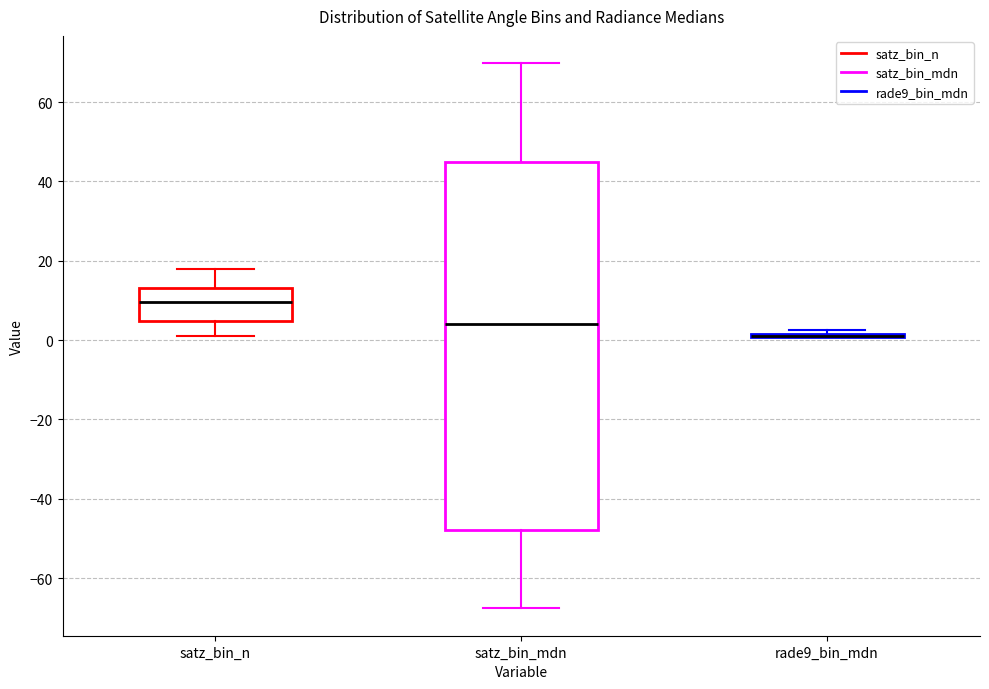

Comparing the boxes themselves (not the whiskers), which one is the tallest?

satz_bin_mdn